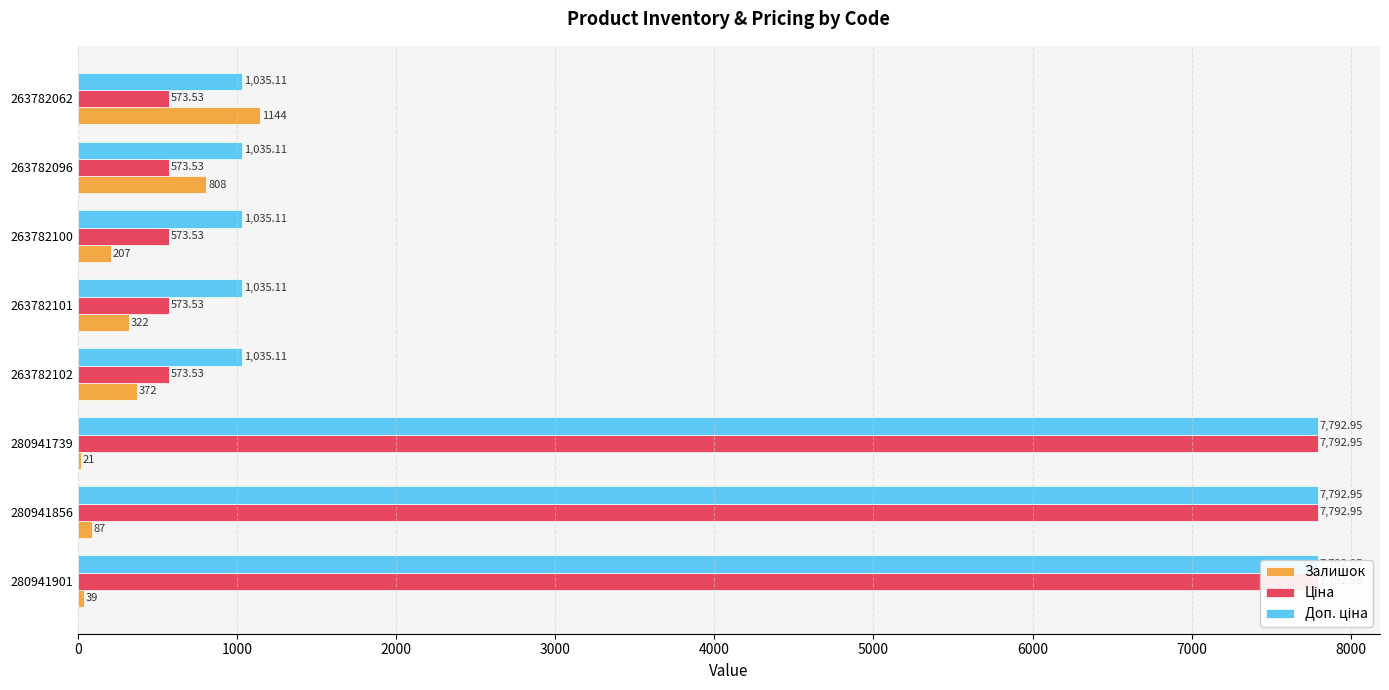

What is the sum of the Доп. ціна values at 263782096 and 280941901?

8828.1